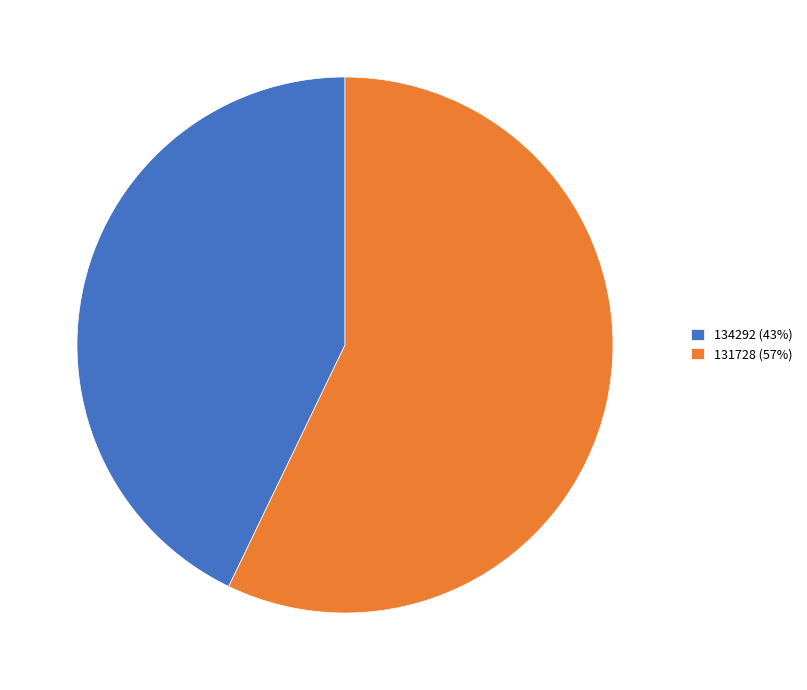

Which has a higher value, 131728 (57%) or 134292 (43%)?

131728 (57%)